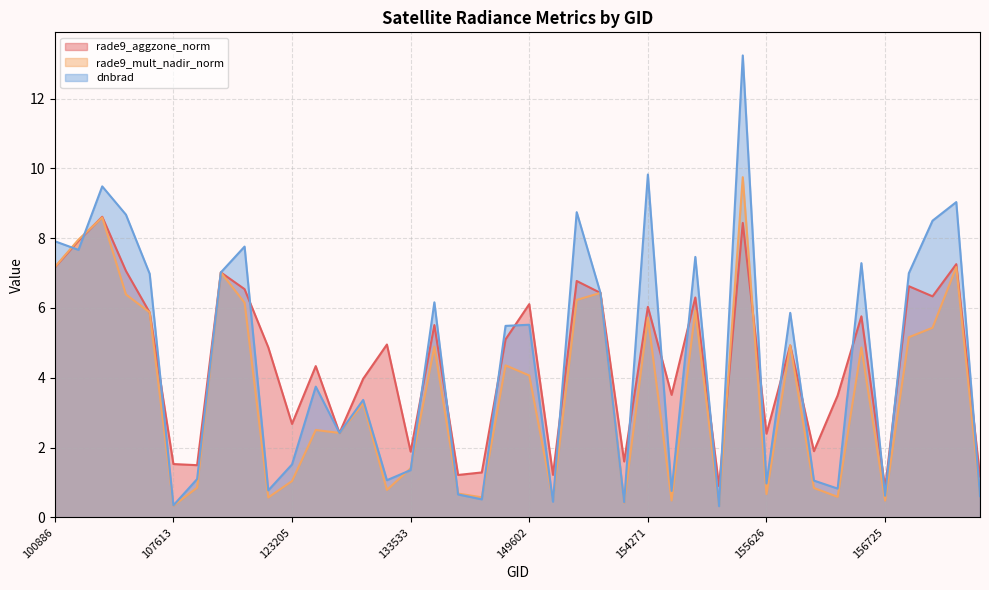

What is the difference between the second highest and second lowest values in the rade9_aggzone_norm series?

7.5